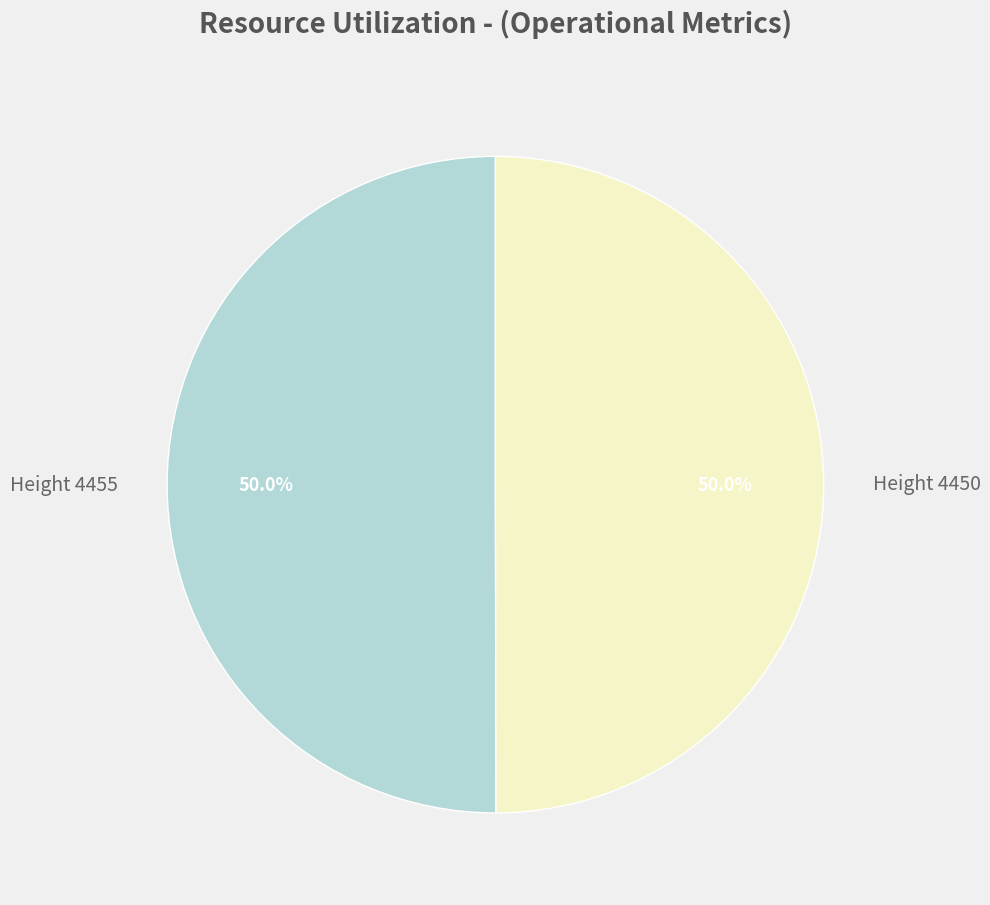

To the nearest percent, what percentage of the pie is Height 4450?

50%